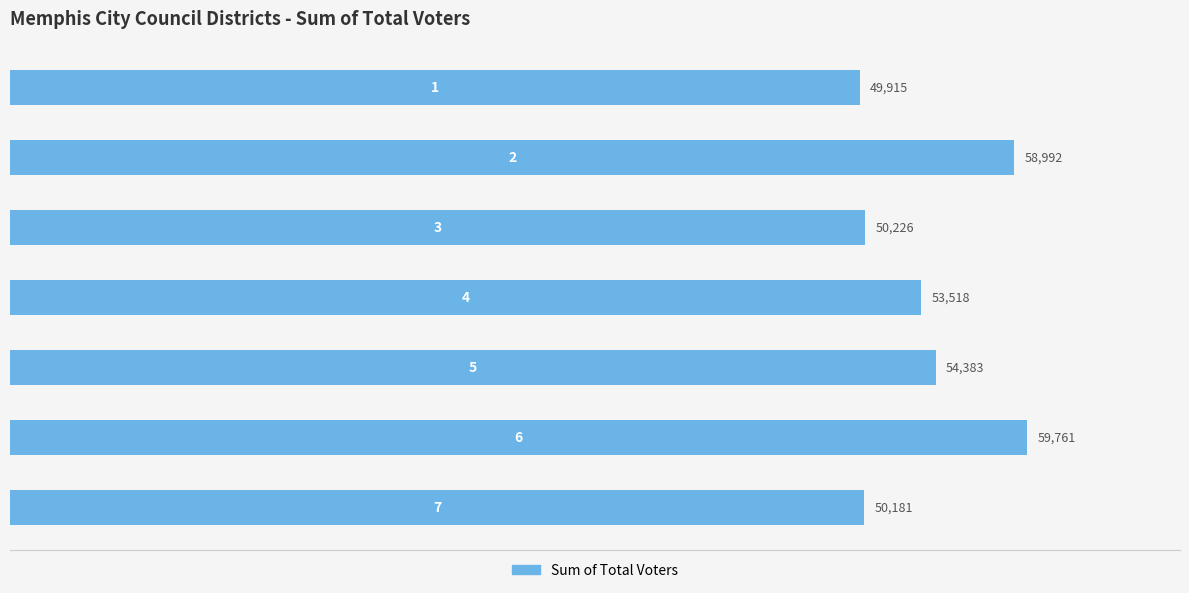

What is the greatest value displayed?

59761